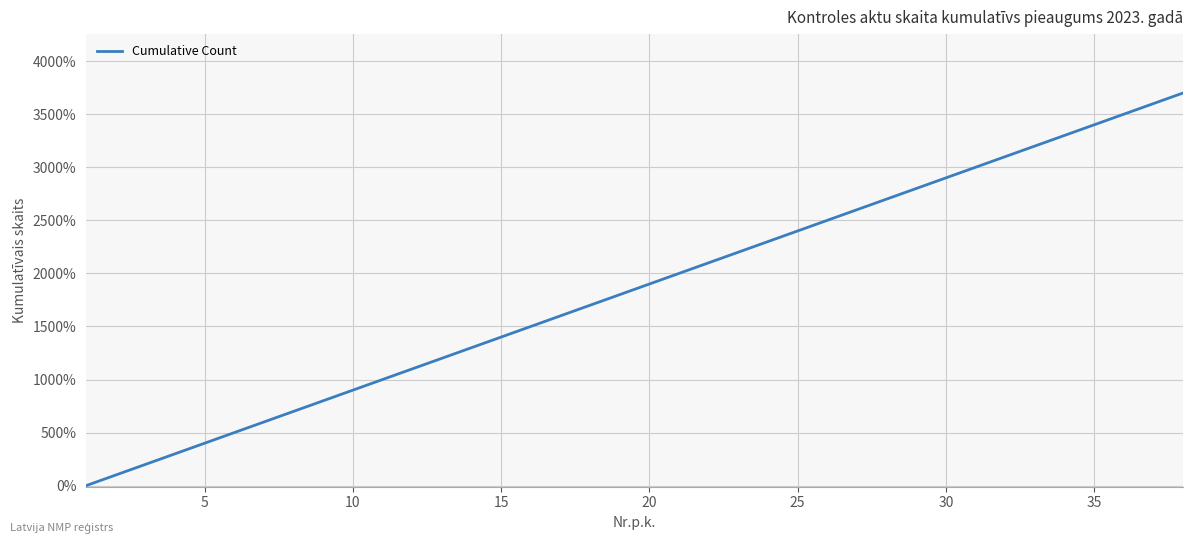

What is the greatest value displayed?

3700